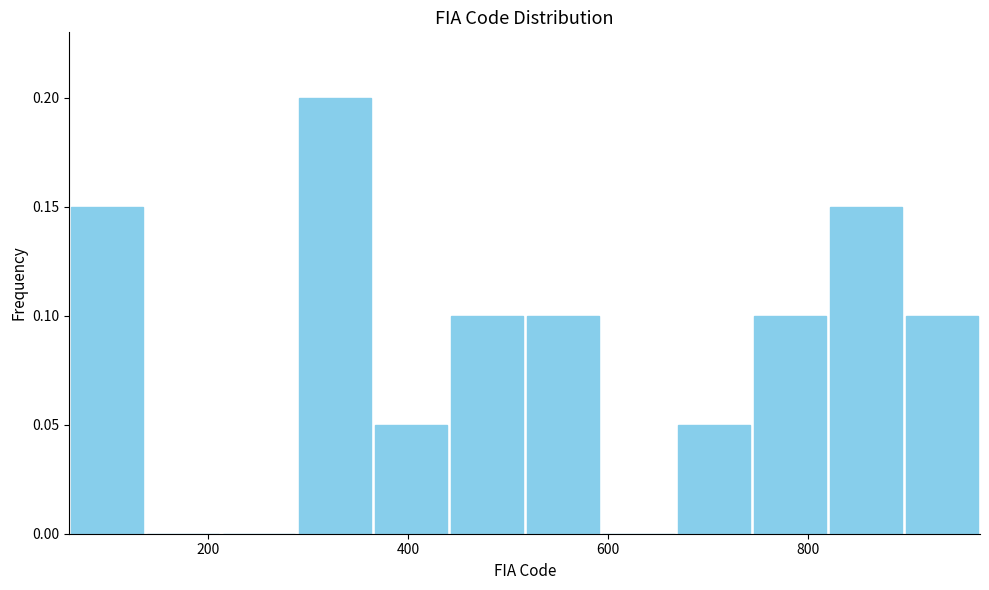

Read against the x-axis, roughly where is the centre of the tallest bar?

320